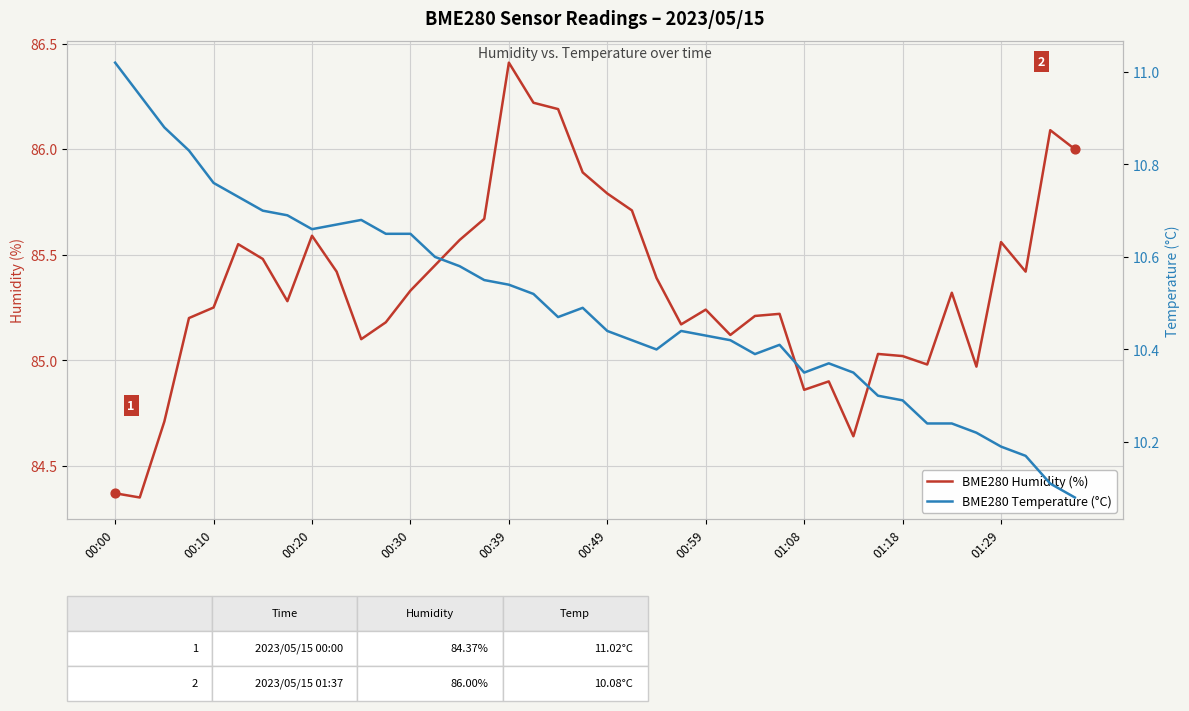

What are all the series names shown in the legend?

BME280 Humidity (%), BME280 Temperature (°C)